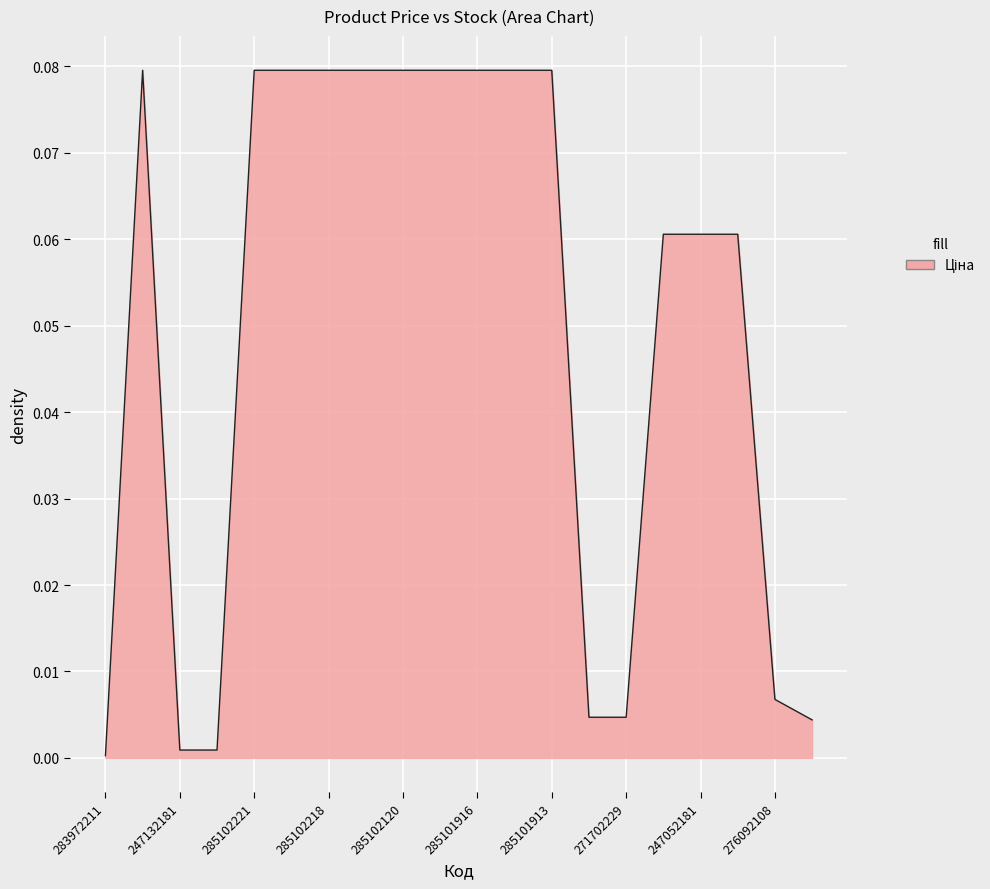

List the labels in order of value, smallest first.

283972211, 247132181, 247132180, 276092107, 271702230, 271702229, 276092108, 284392211, 247052181, 247052180, 285101569, 285102221, 285102219, 285102218, 285102216, 285102120, 285102044, 285101916, 285101915, 285101913